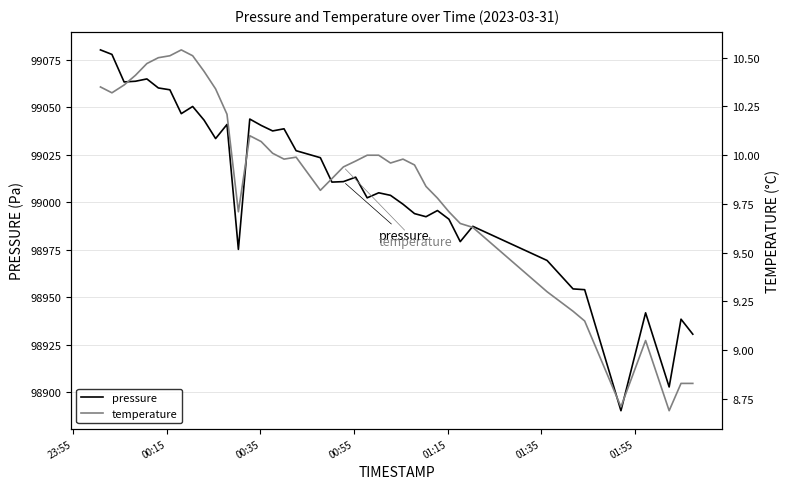

The value of temperature at 8 is 14.7. True or false?

False